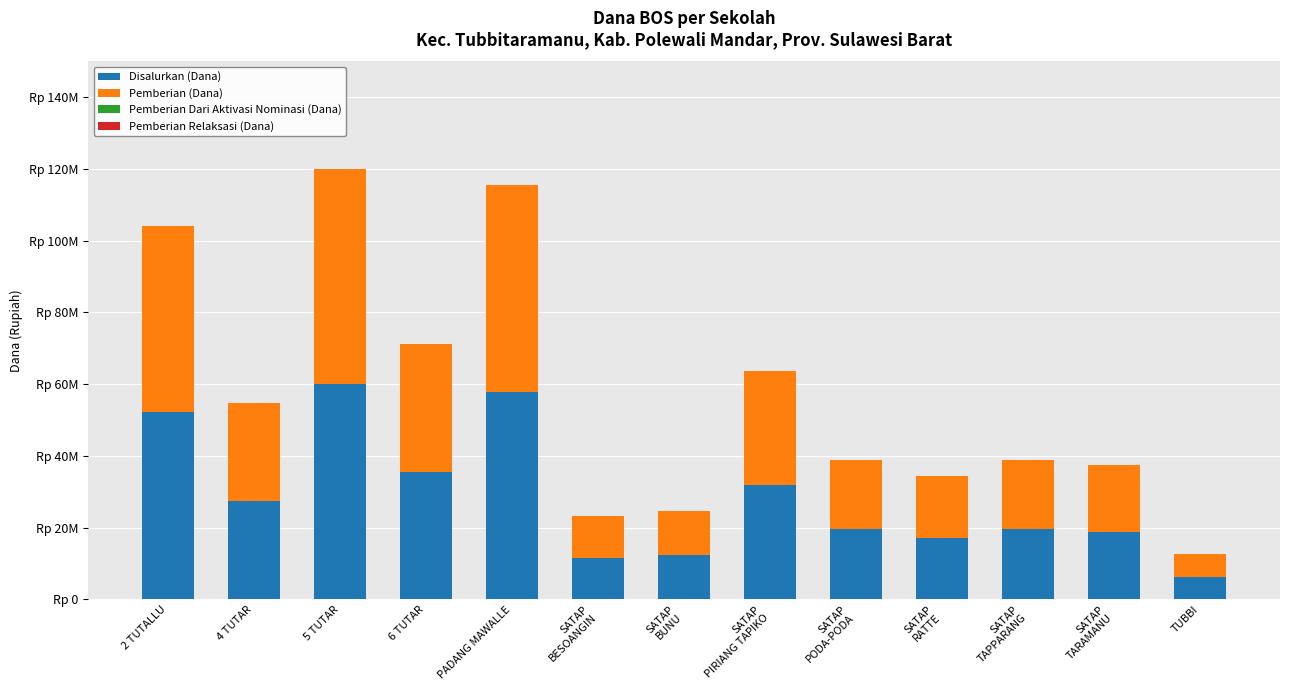

Does the chart contain any negative values?

No